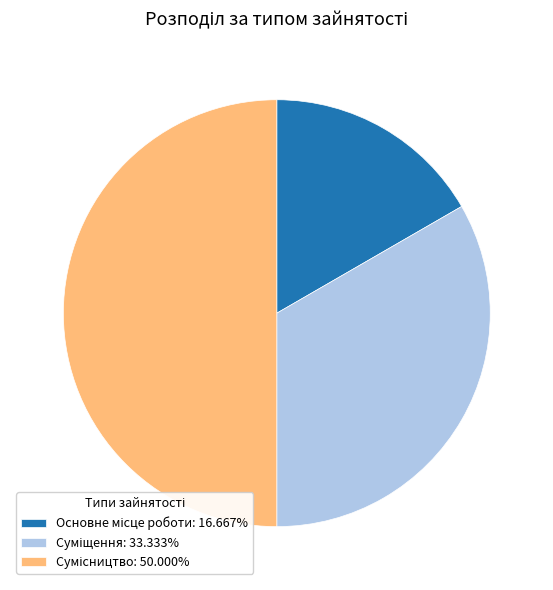

Is there a majority slice in this chart?

No